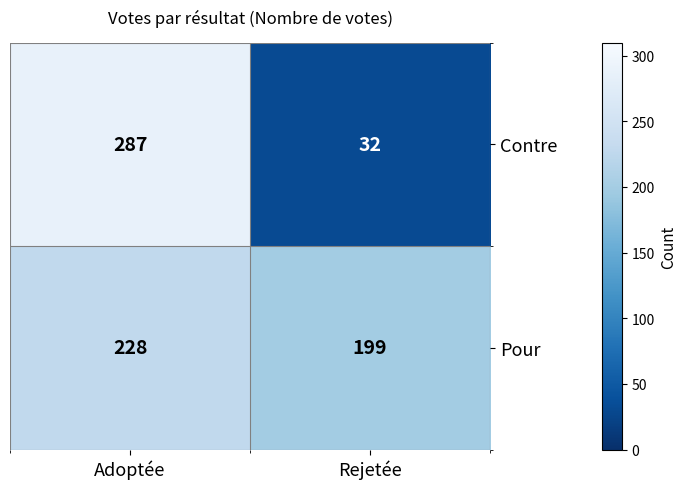

What is the approximate value of Pour at Adoptée, to the nearest 5?

230